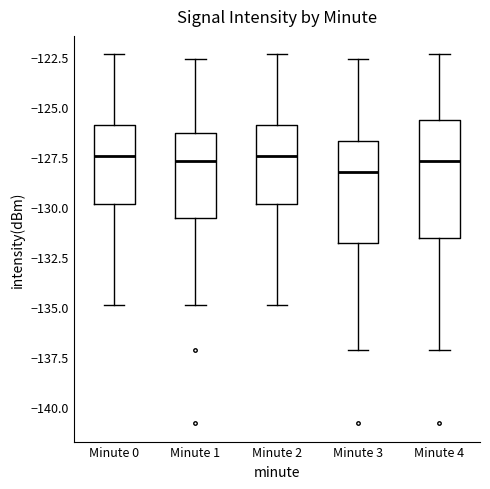

Which box has the lowest median line?

Minute 3